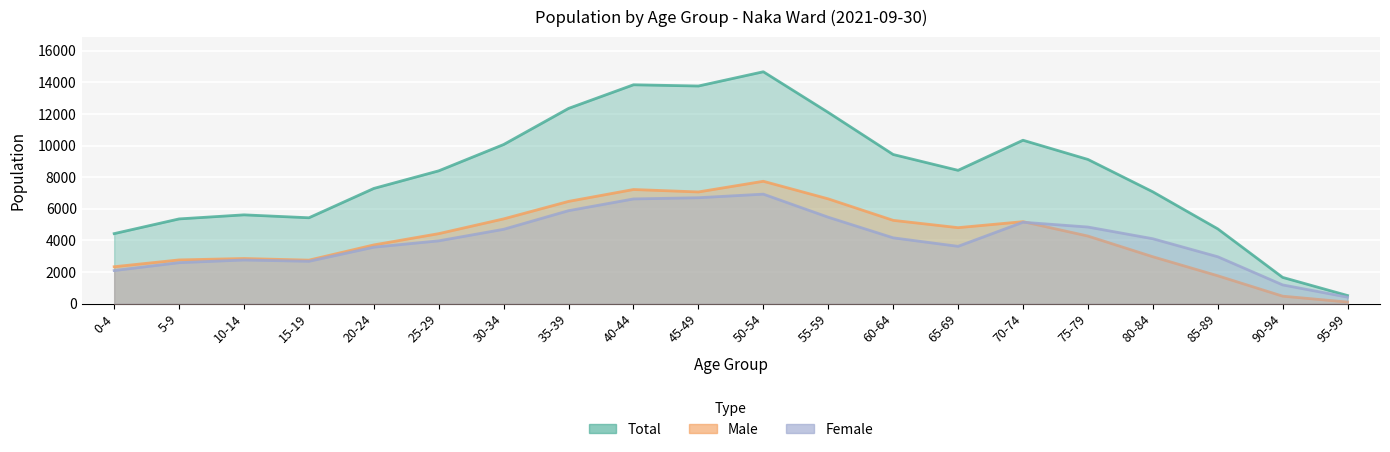

At 80-84, list the series in order from largest to smallest.

Total, Female, Male